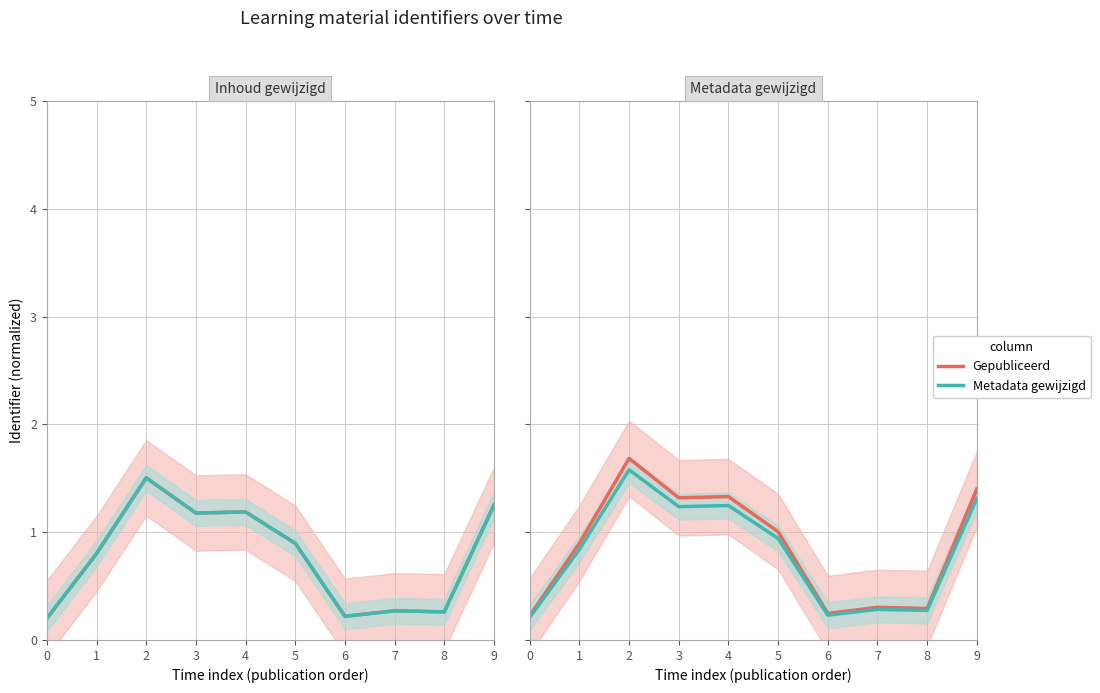

Reading left to right, transcribe all the data shown in this chart.

Gepubliceerd: 0=0.2	1=0.9	2=1.7	3=1.3	4=1.3	5=1.0	6=0.2	7=0.3	8=0.3	9=1.4
Metadata gewijzigd: 0=0.2	1=0.8	2=1.6	3=1.2	4=1.2	5=0.9	6=0.2	7=0.3	8=0.3	9=1.3